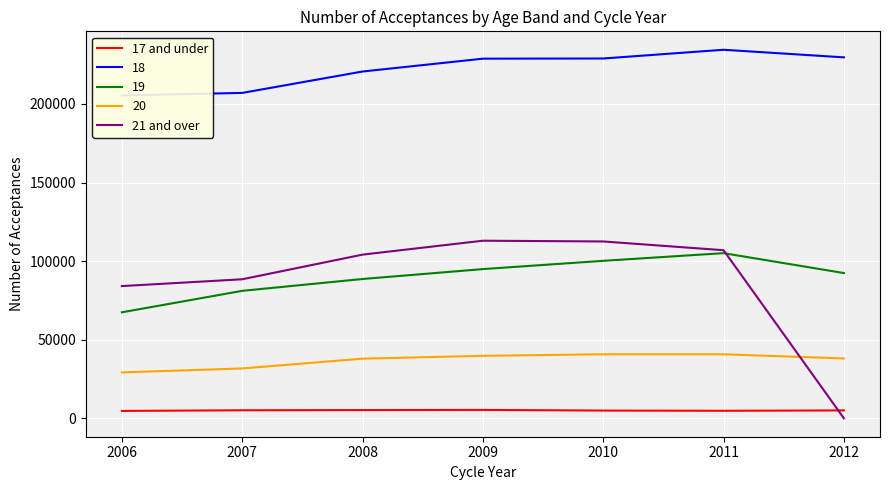

Which series changed the most between 2008 and 2011?

21 and over